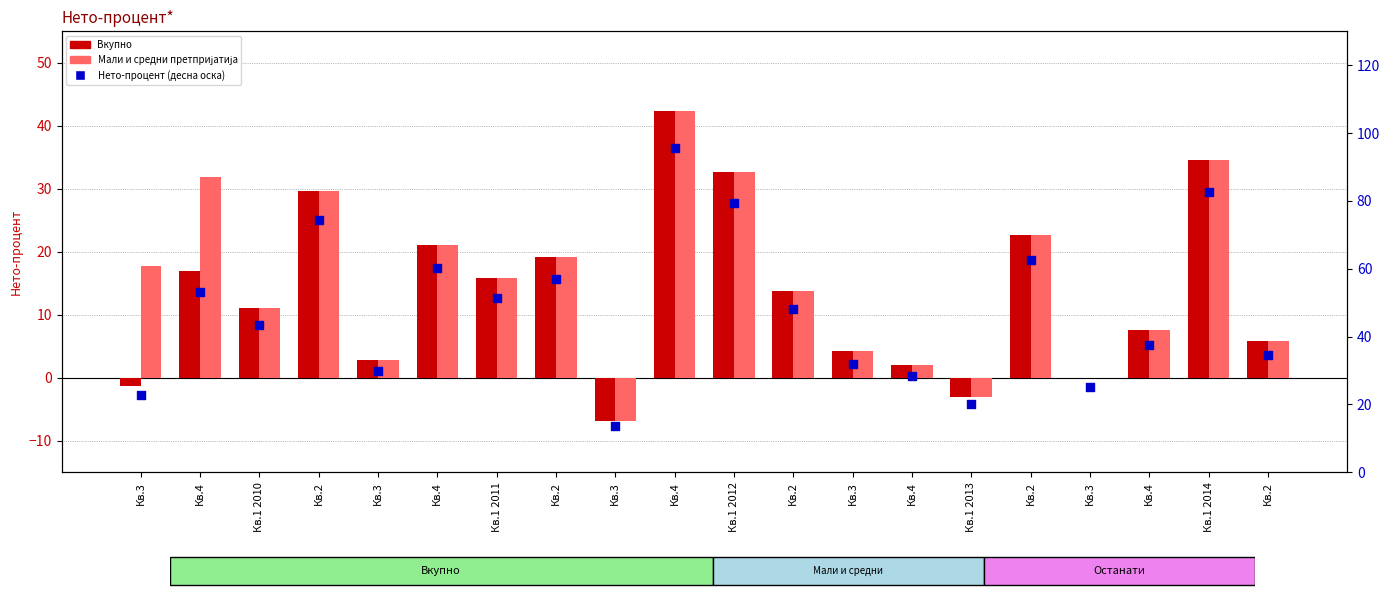

Is the value of Нето-процент (десна оска) at Кв.3 greater than the value of Мали и средни претпријатија at Кв.1 2014?

No